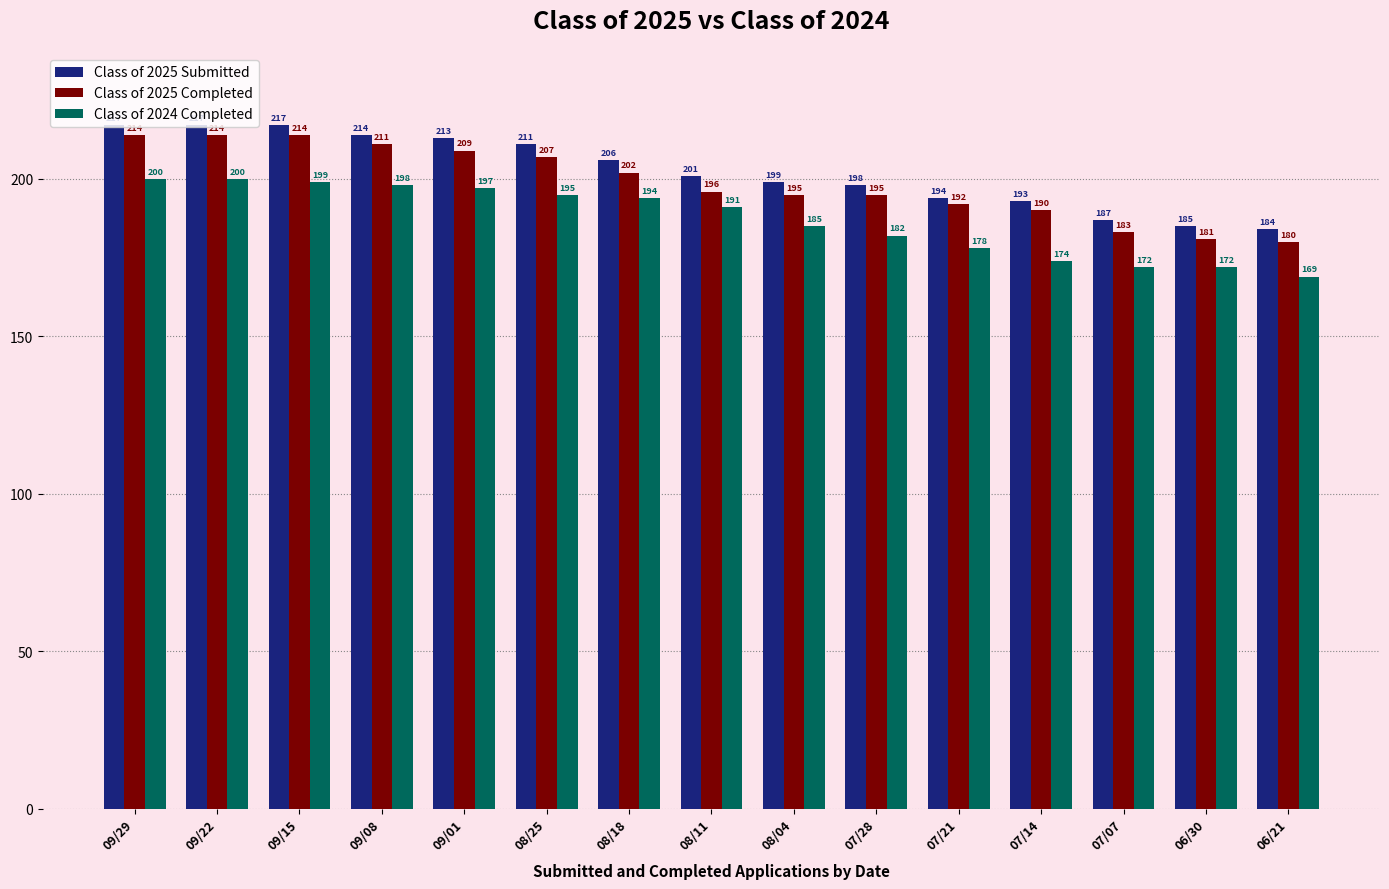

Is it true that Class of 2025 Submitted equals 339 at 08/25?

False